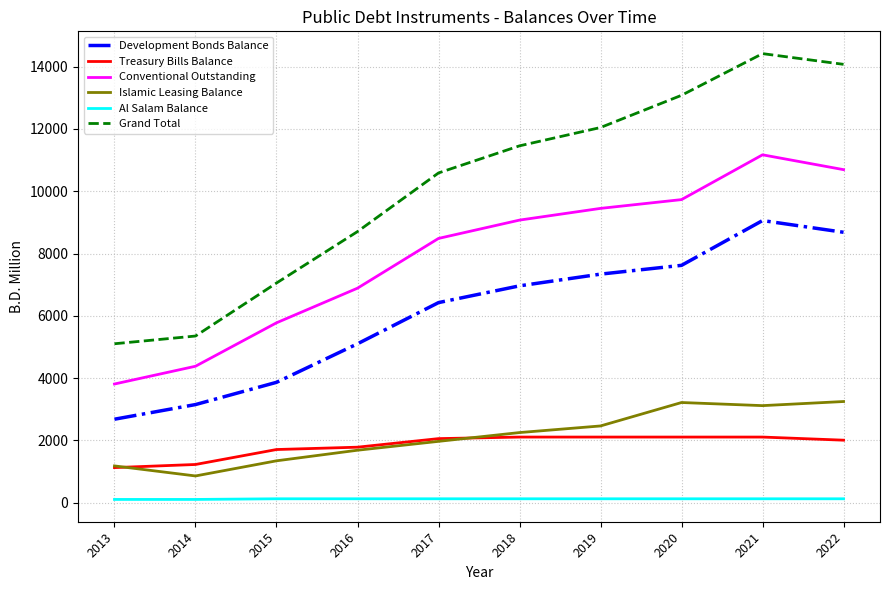

At 2020, list the series in order from largest to smallest.

Grand Total, Conventional Outstanding, Development Bonds Balance, Islamic Leasing Balance, Treasury Bills Balance, Al Salam Balance